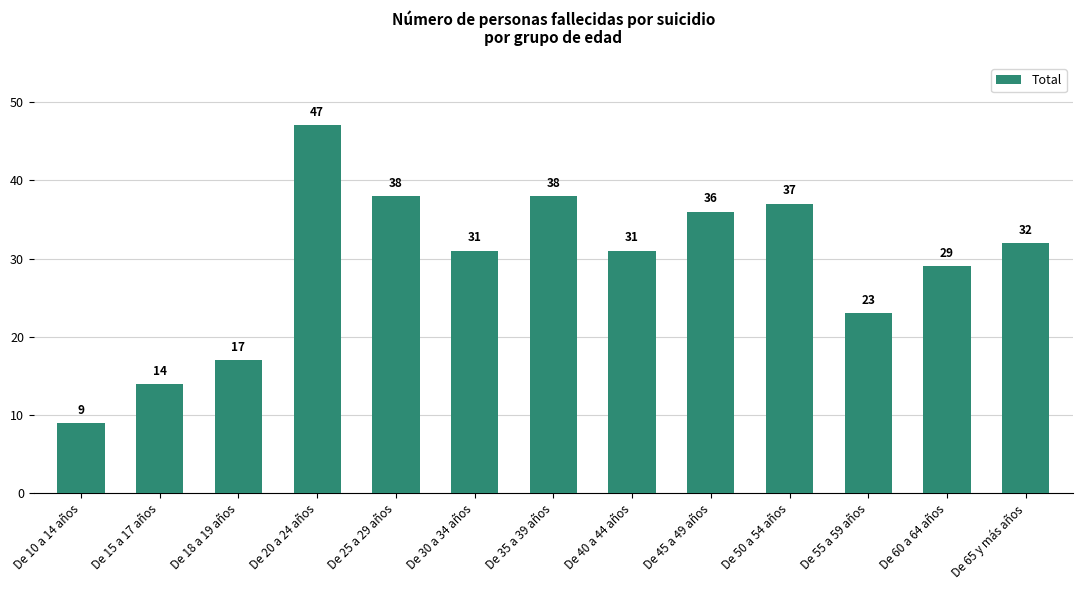

How many bars are there in total?

13